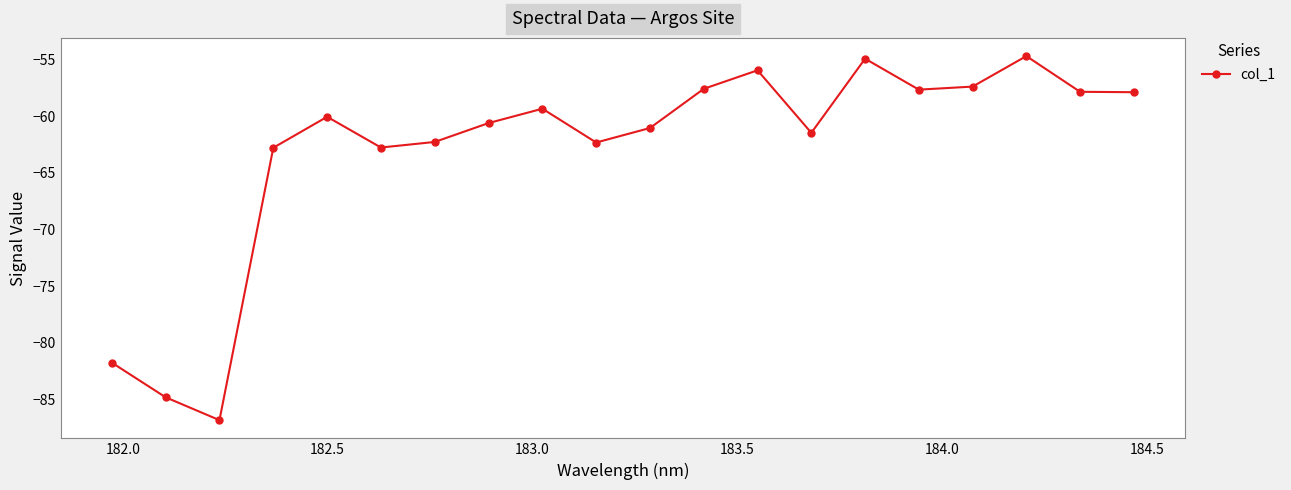

What is the smallest value displayed?

-86.9